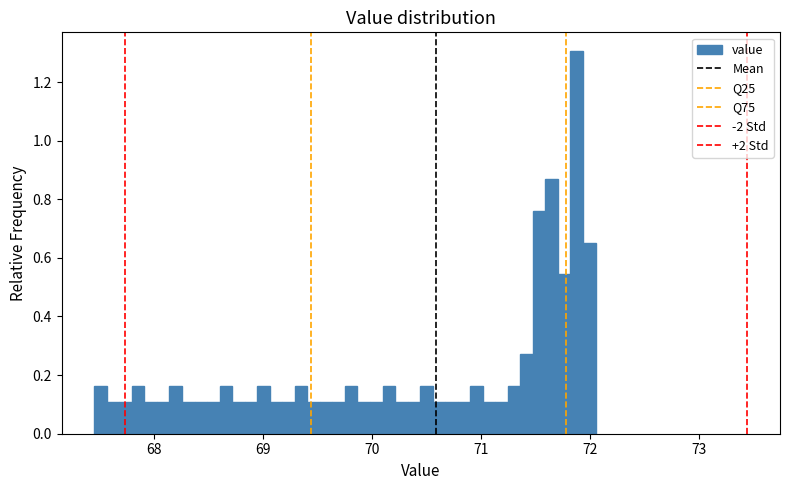

Read against the x-axis, roughly where is the centre of the tallest bar?

71.9